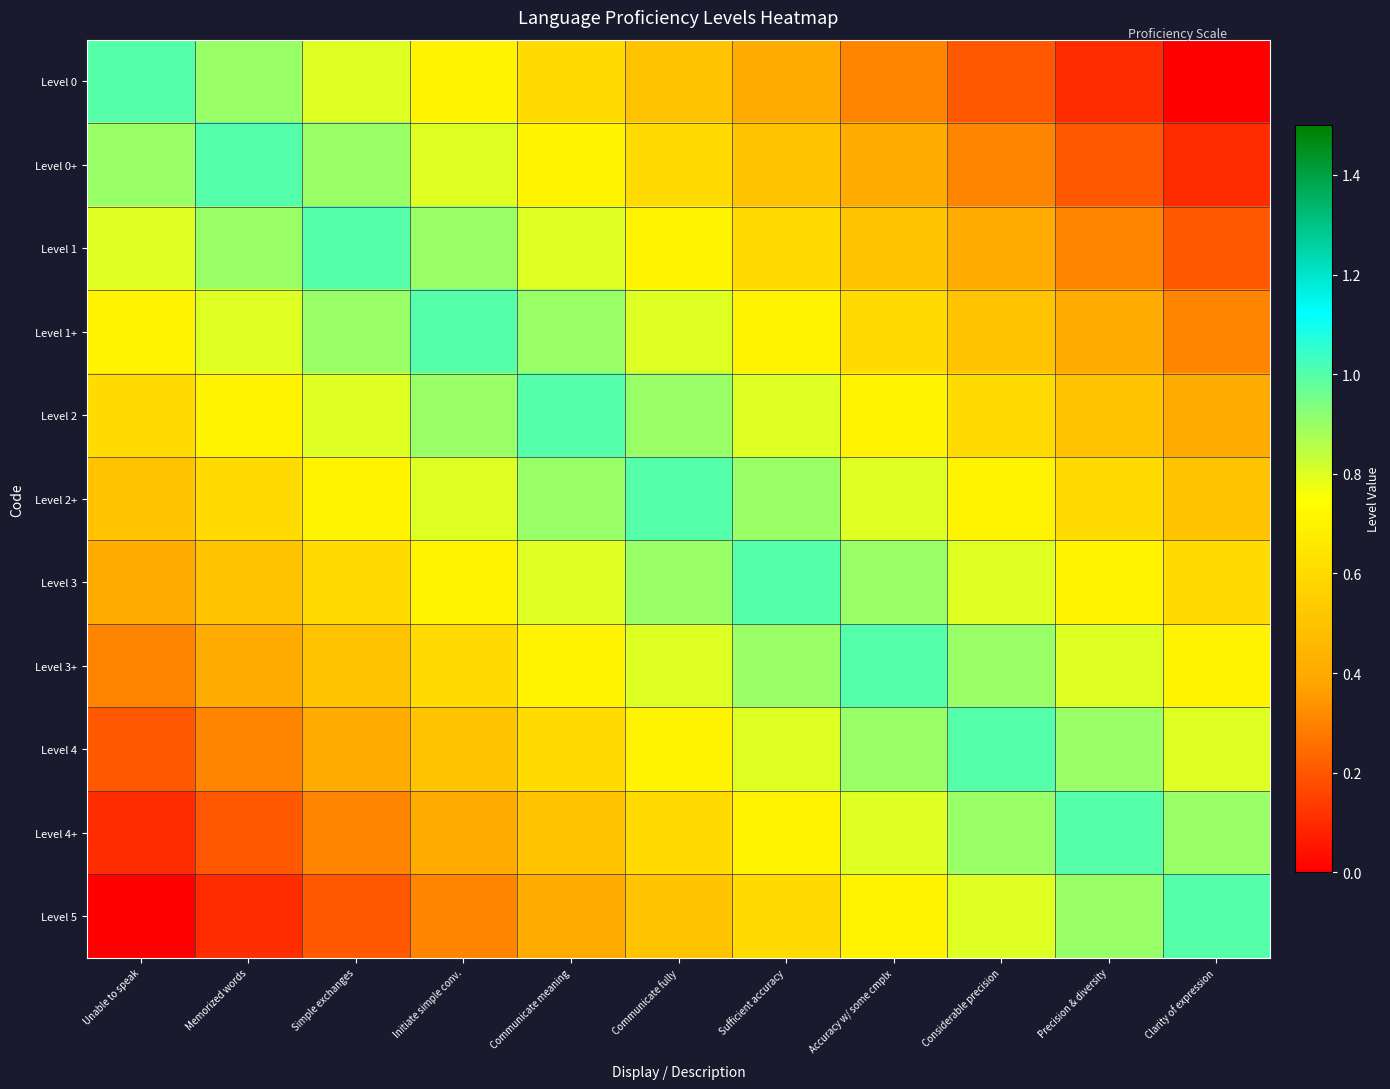

At Precision & diversity, list the series in order from smallest to largest.

Level 0, Level 0+, Level 1, Level 1+, Level 2, Level 2+, Level 3, Level 3+, Level 4, Level 5, Level 4+